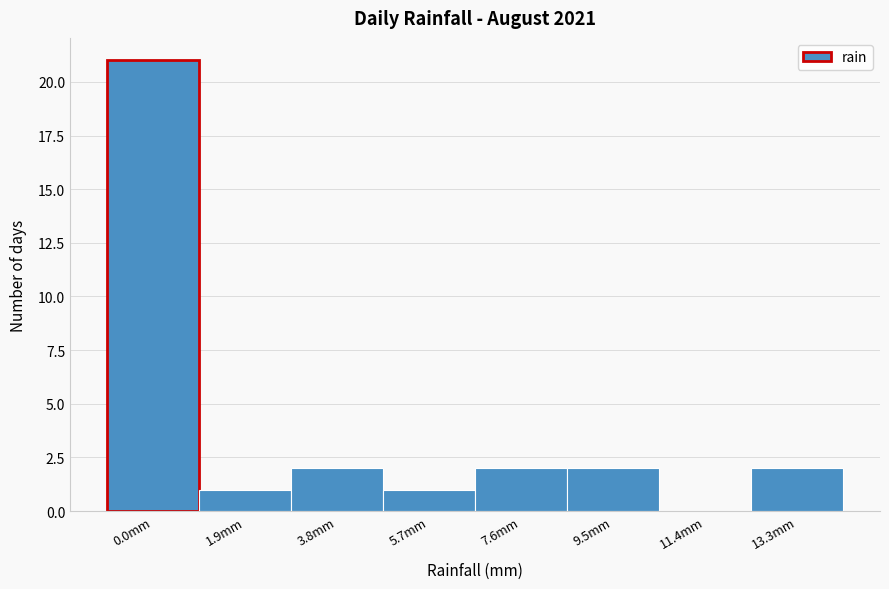

Reading left to right, extract all data points from this chart.

0.0mm=21	1.9mm=1	3.8mm=2	5.7mm=1	7.6mm=2	9.5mm=2	11.4mm=0	13.3mm=2